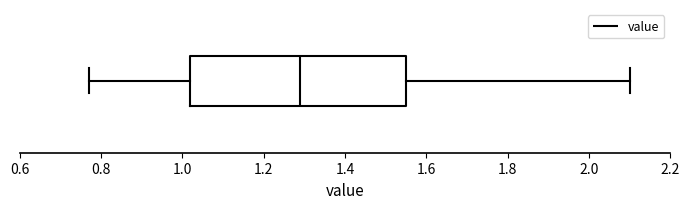

Transcribe this box plot: give where the median line is, the range the box spans, and where the two whiskers end, as read against the x-axis. The values are not printed on the chart, so give them approximately, as read against the axis.

median 1.30, box 1.02 to 1.56, whiskers 0.78 to 2.10